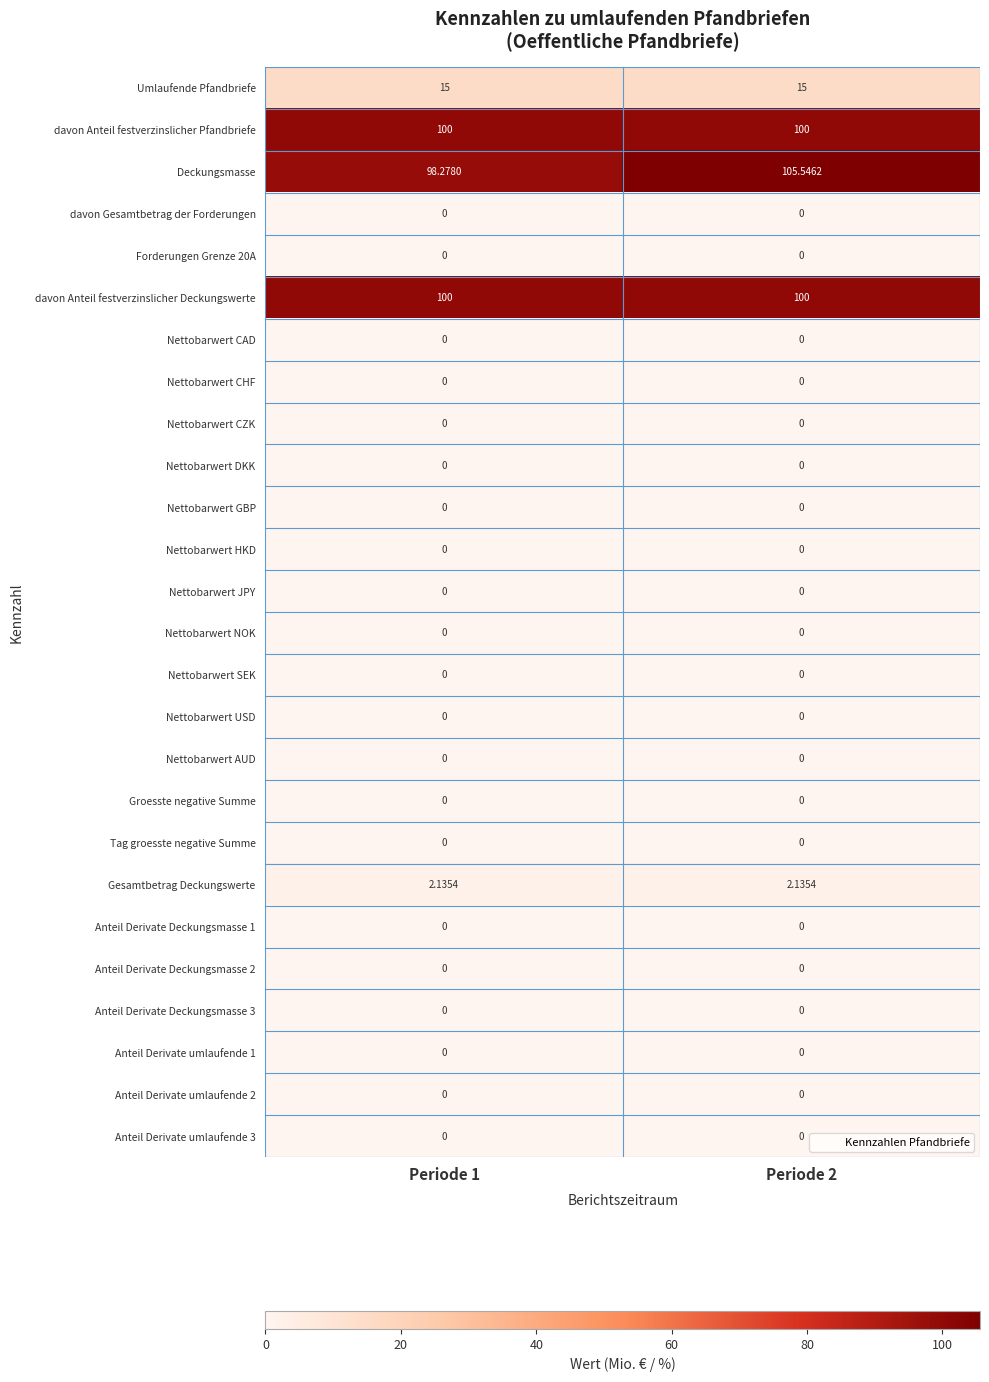

How many data points does each series have?

2